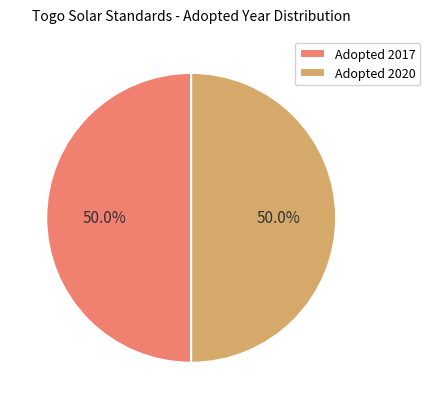

Approximately how many times larger is the value at Adopted 2017 compared to Adopted 2020?

1.0